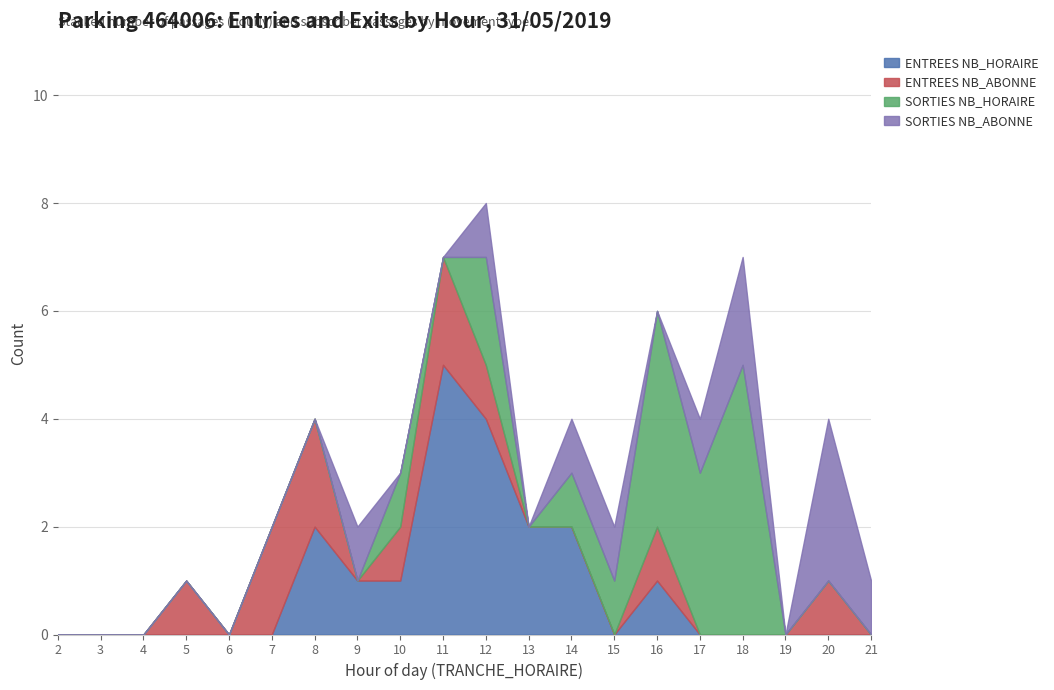

Between 14 and 17, which series saw the biggest shift?

ENTREES NB_HORAIRE